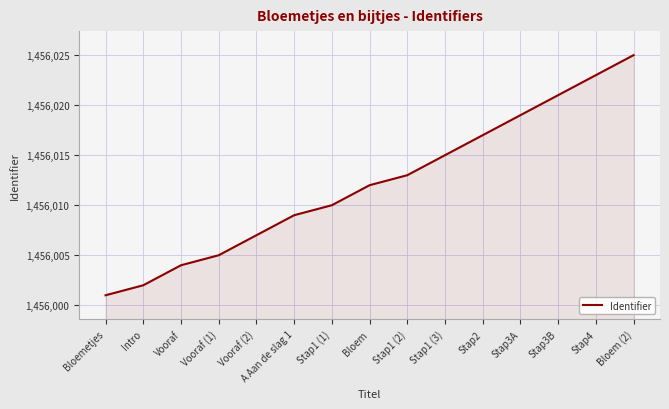

Count the number of data series in this chart.

1